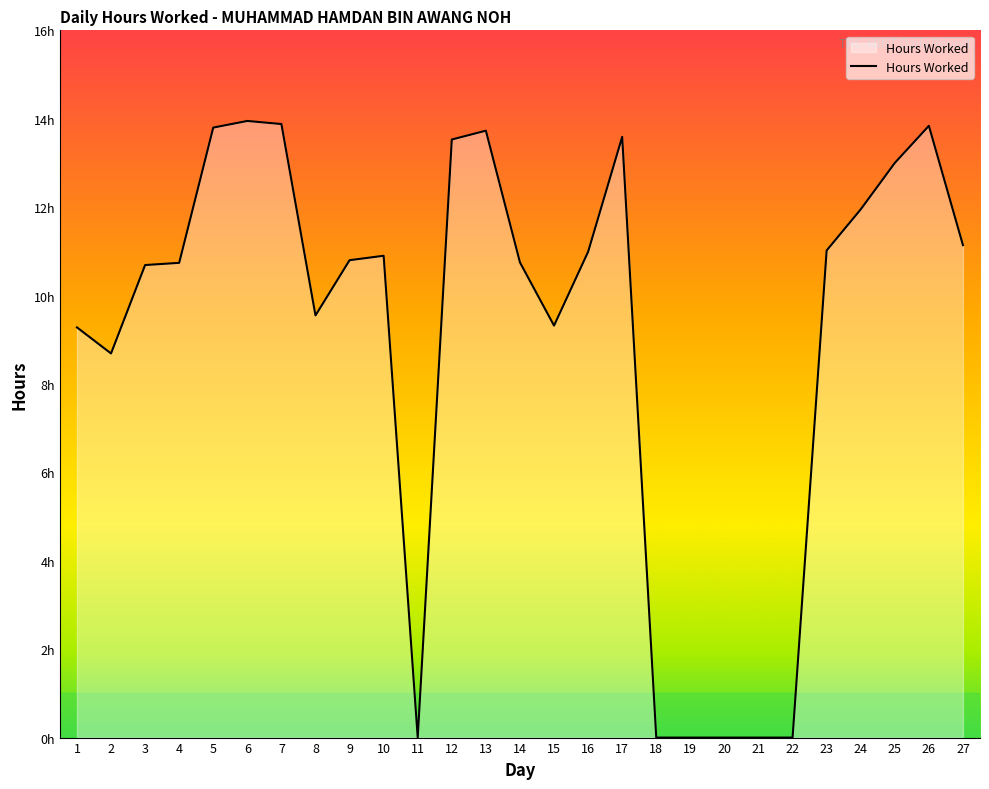

Does the chart have visible grid lines?

No